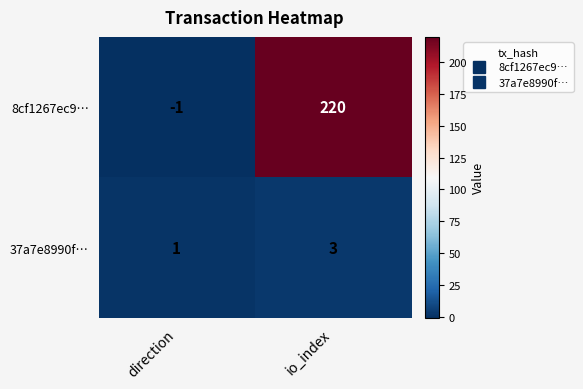

What is the total value across all series at io_index?

223